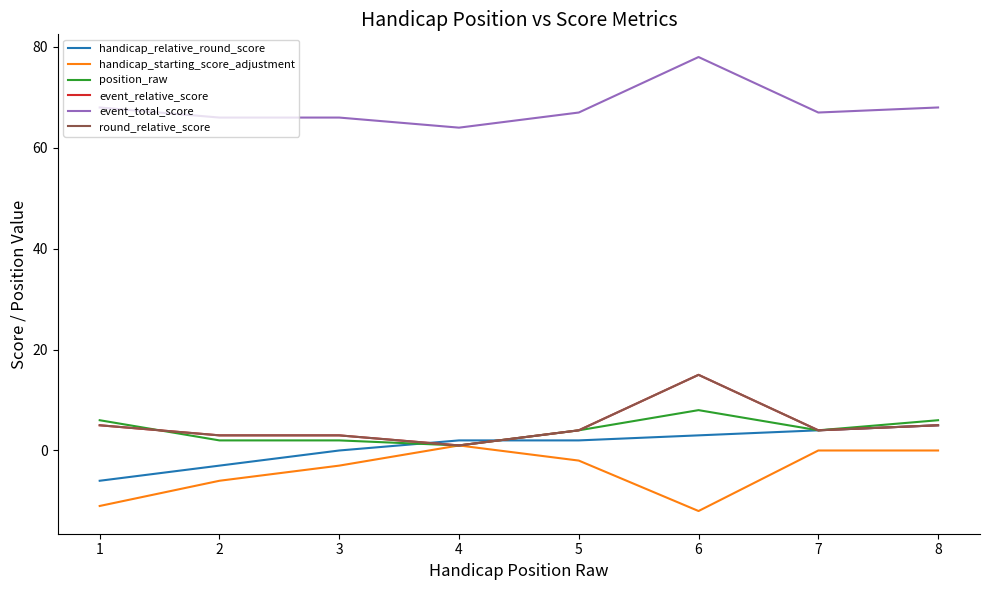

Is this an area chart (filled region under the line)?

No